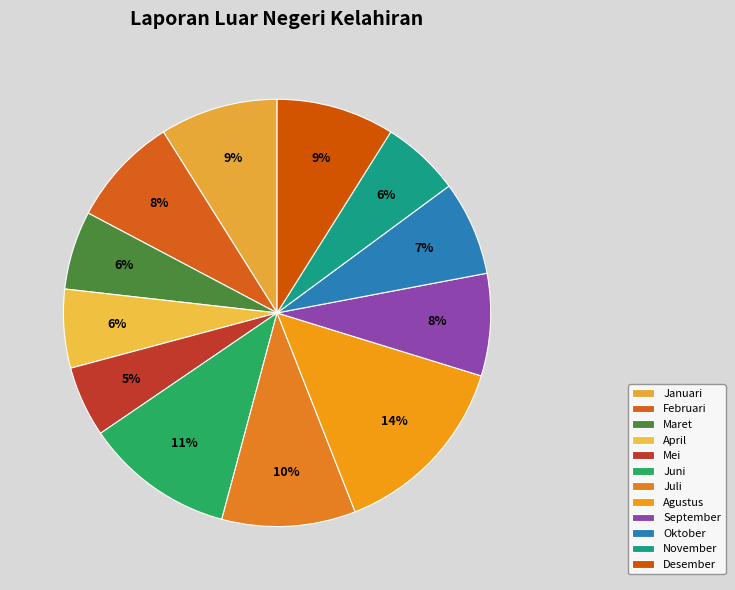

How many slices are in this pie chart?

12